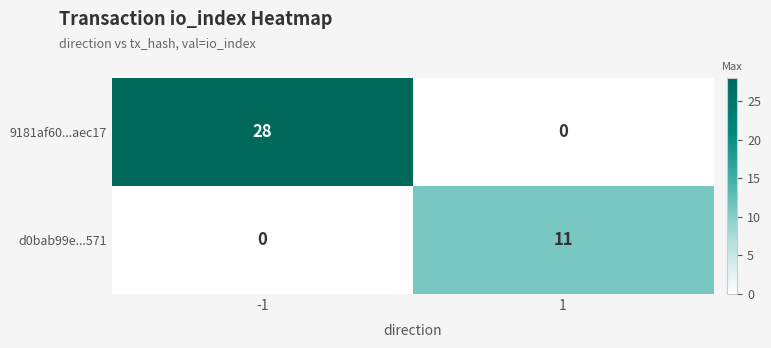

How many values in the d0bab99e...571 series are below 11?

1